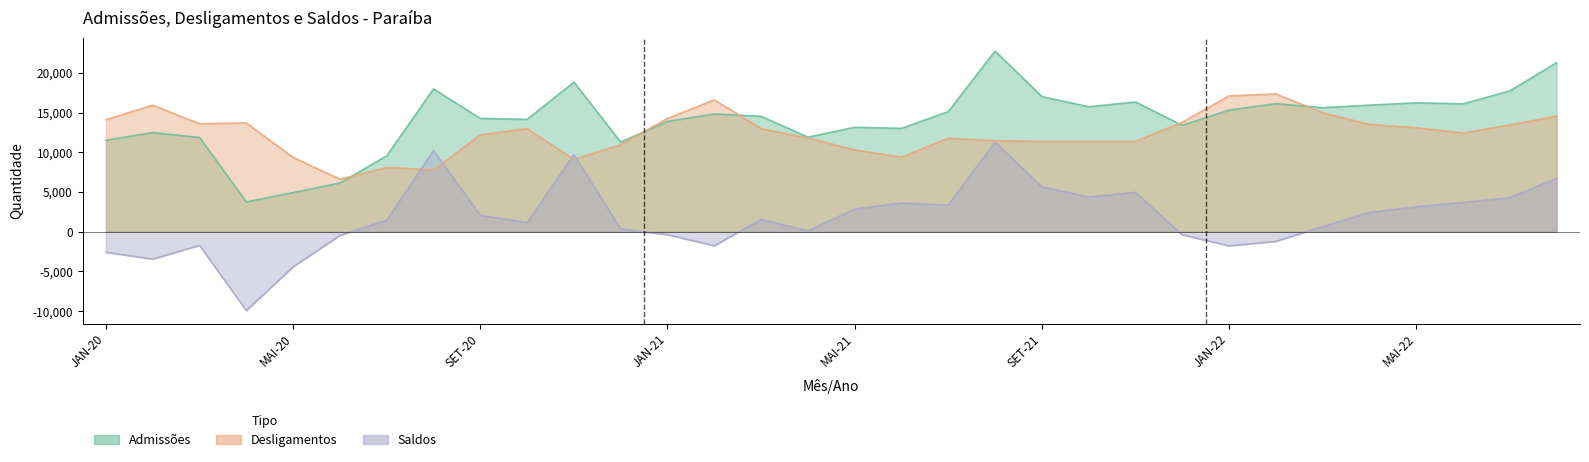

How many values in Saldos are below zero?

11